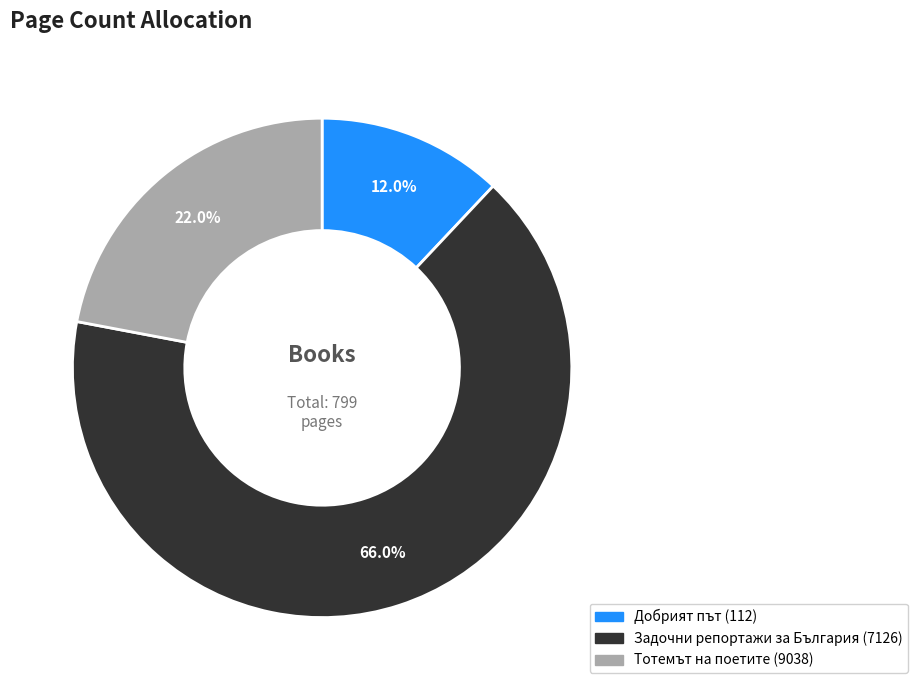

What percentage is the Добрият път (112) slice, to the nearest percent?

12%